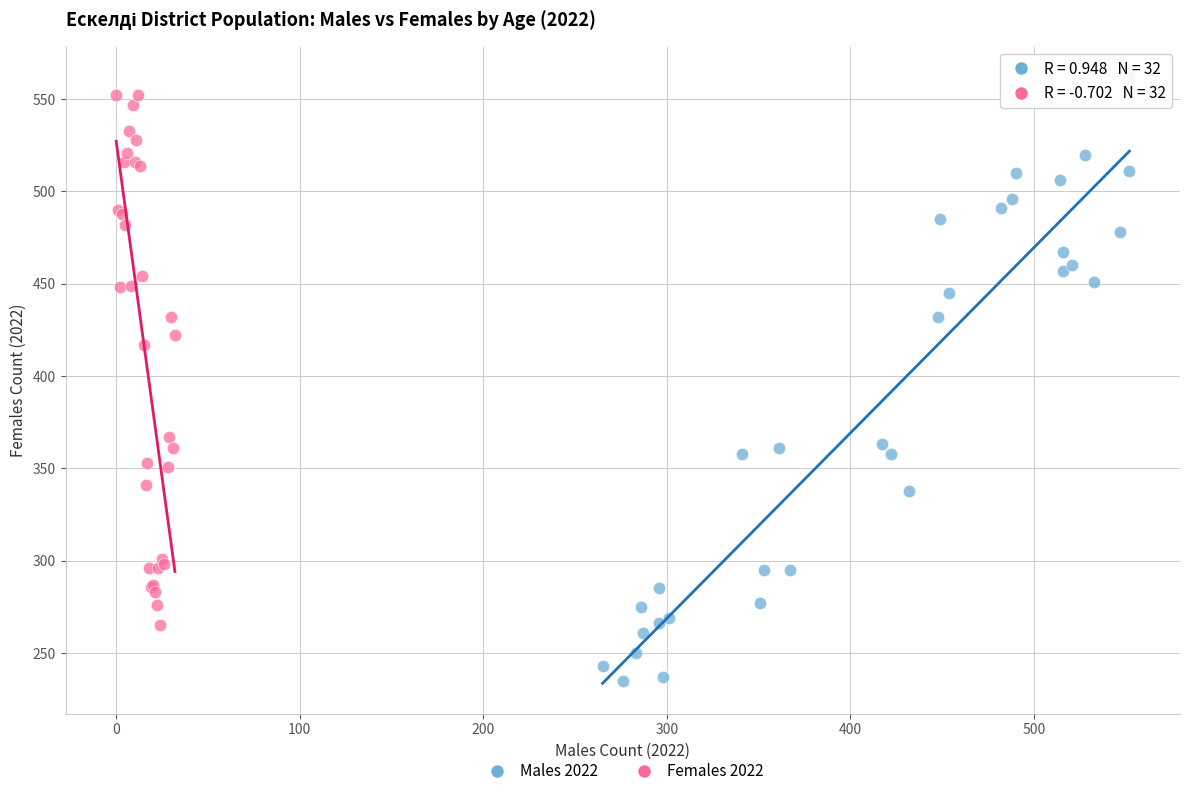

Which series reaches the maximum Y coordinate?

Males 2022